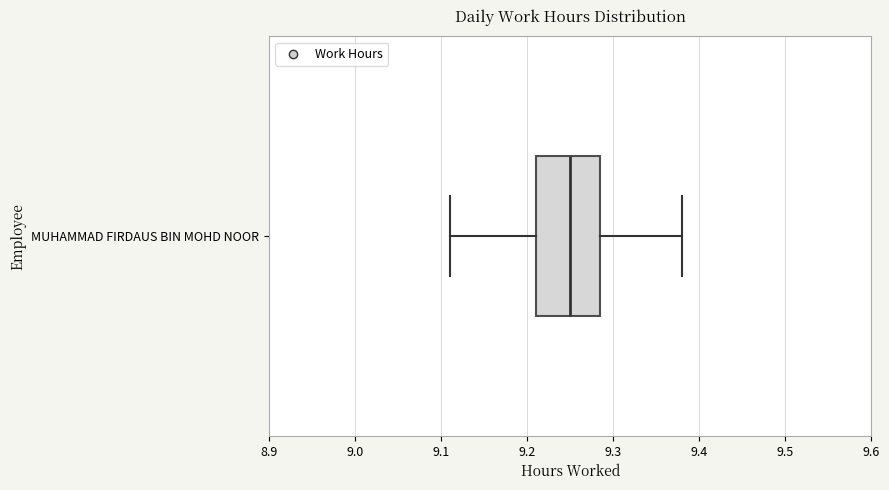

Read this box plot against the x-axis: the position of the median line, the range covered by the box, and the ends of both whiskers. The values are not printed on the chart, so give them approximately, as read against the axis.

median 9.25, box 9.21 to 9.29, whiskers 9.11 to 9.38